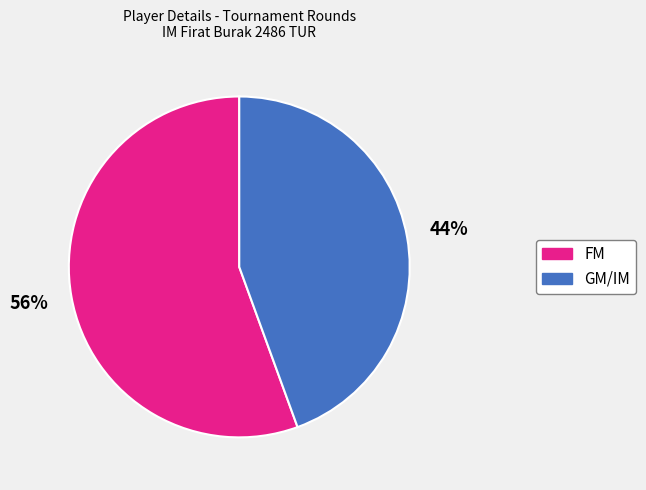

Is there a majority slice in this chart?

Yes